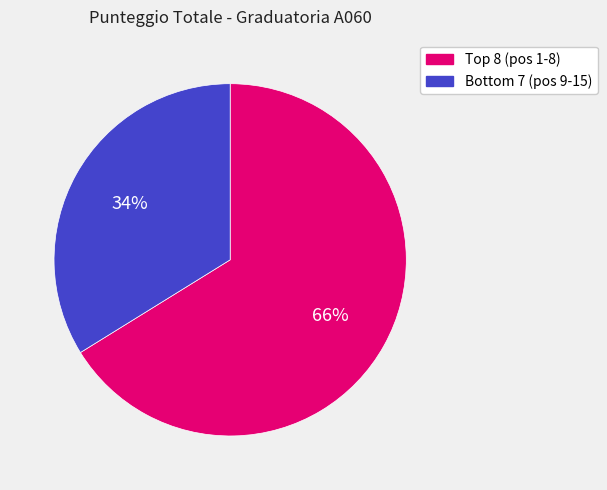

How many segments does this pie chart have?

2